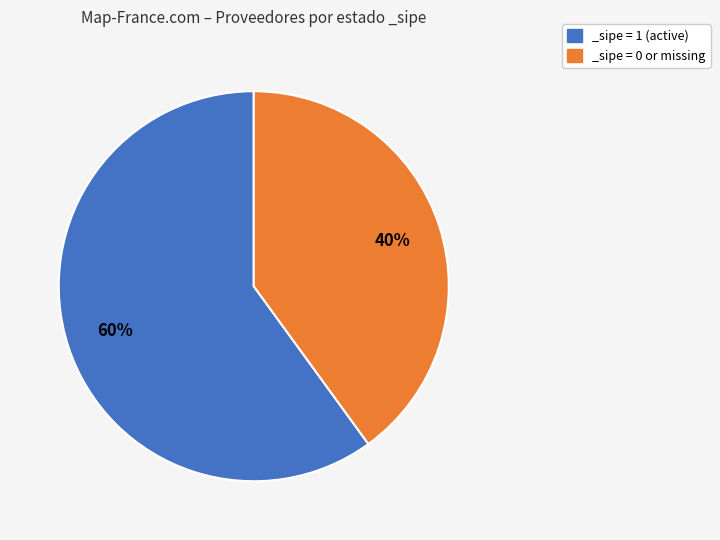

The _sipe = 1 (active) slice represents 60% of the pie. True or false?

True